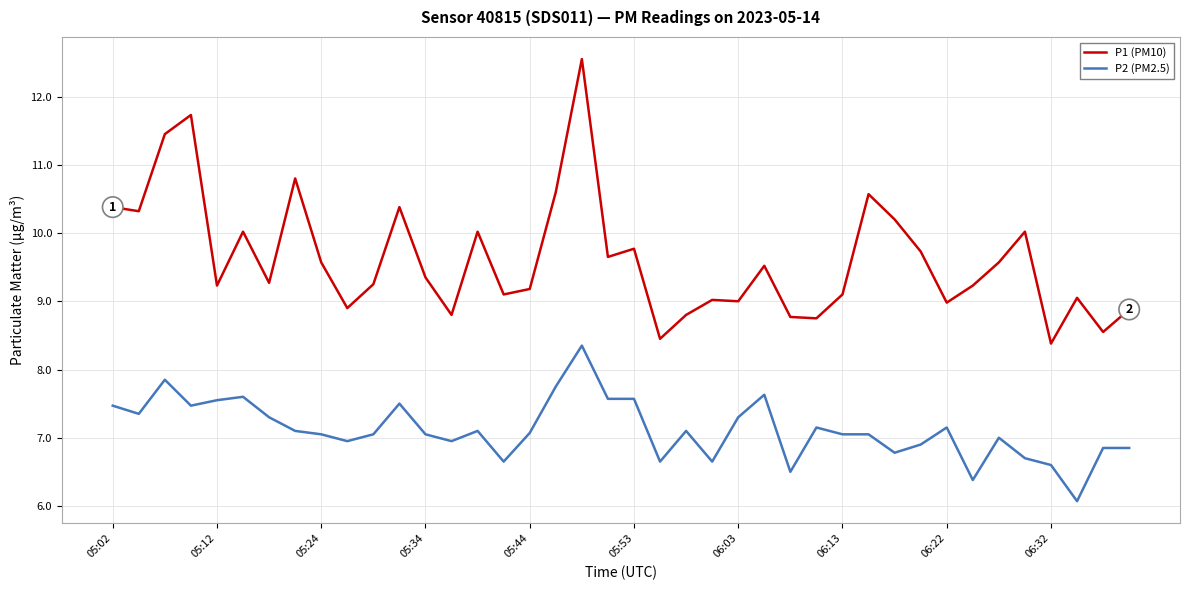

What is the sum of all P1 (PM10) values?

384.9